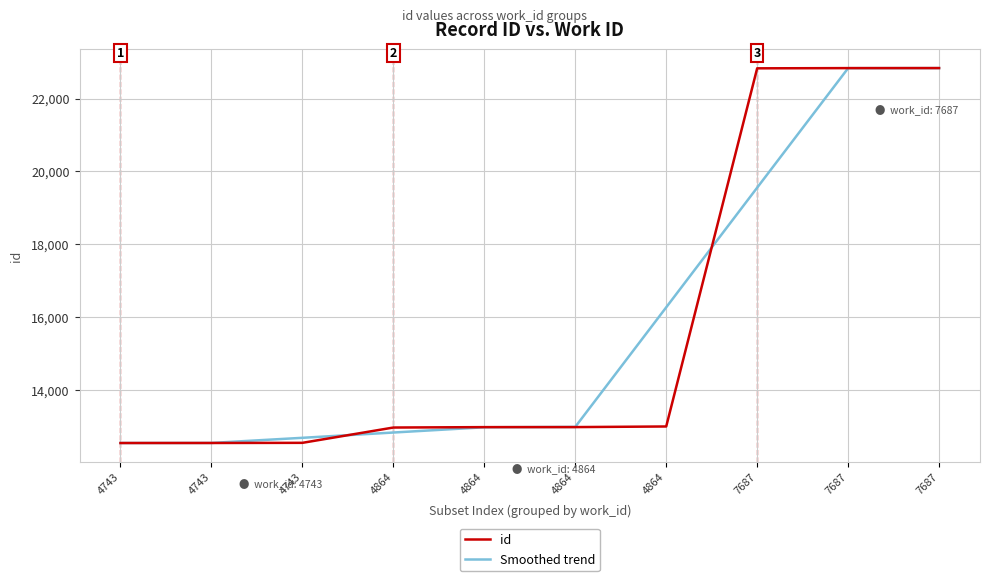

What are all the series names shown in the legend?

id, Smoothed trend